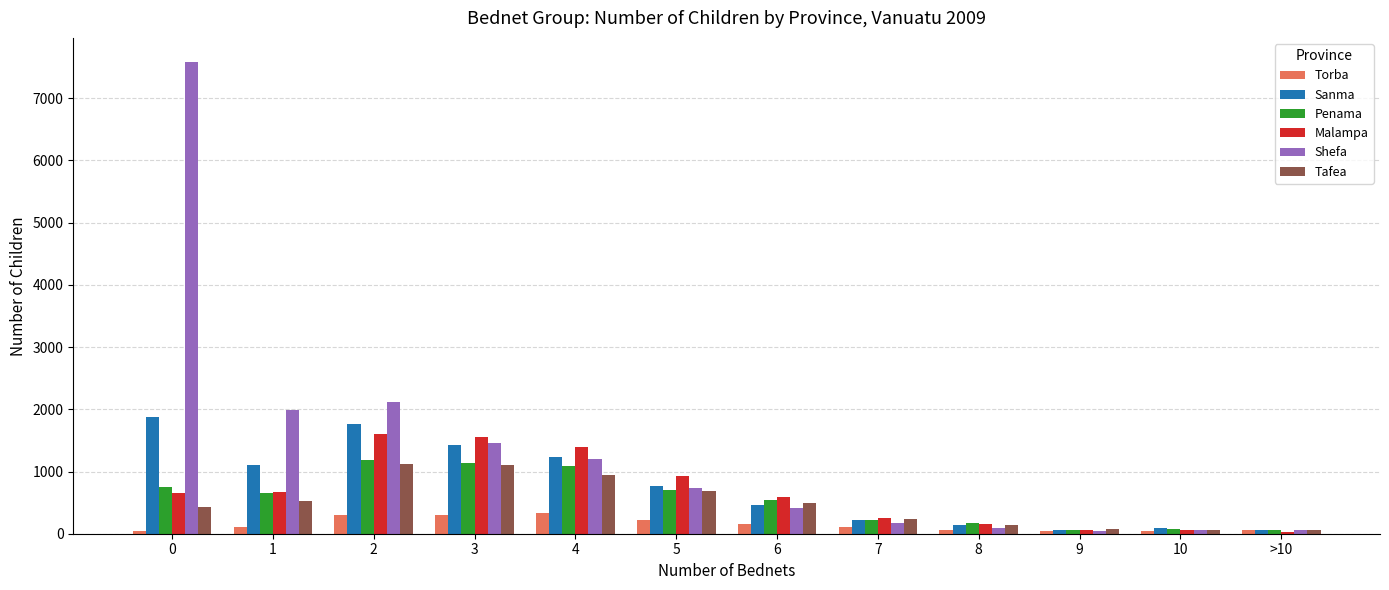

Which series changed the most between 0 and 8?

Shefa